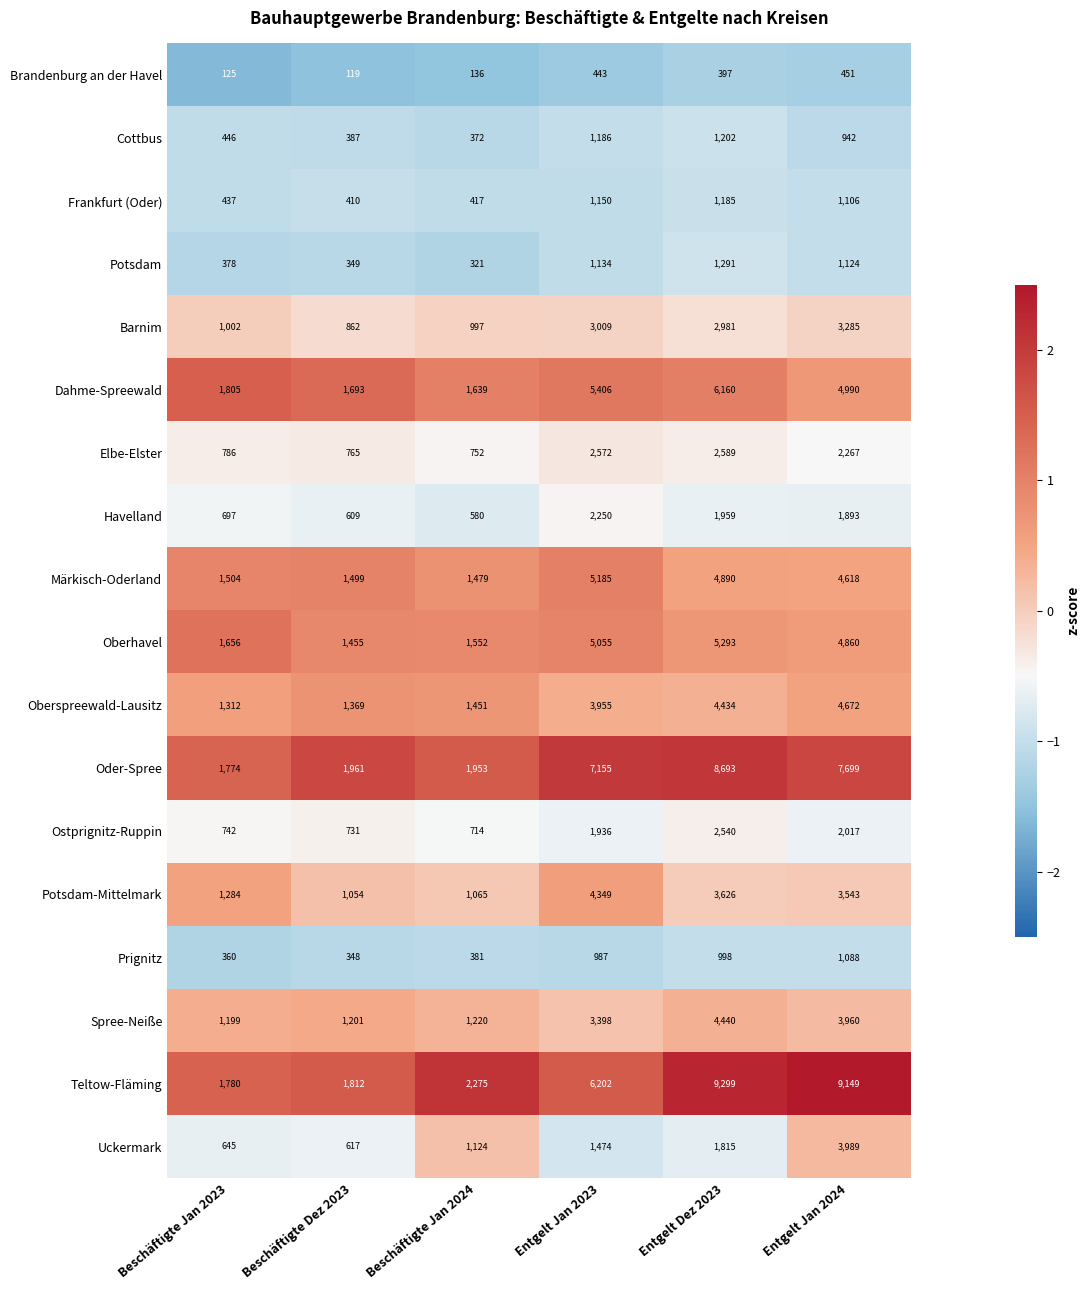

Which series has the largest range (max minus min)?

Teltow-Fläming